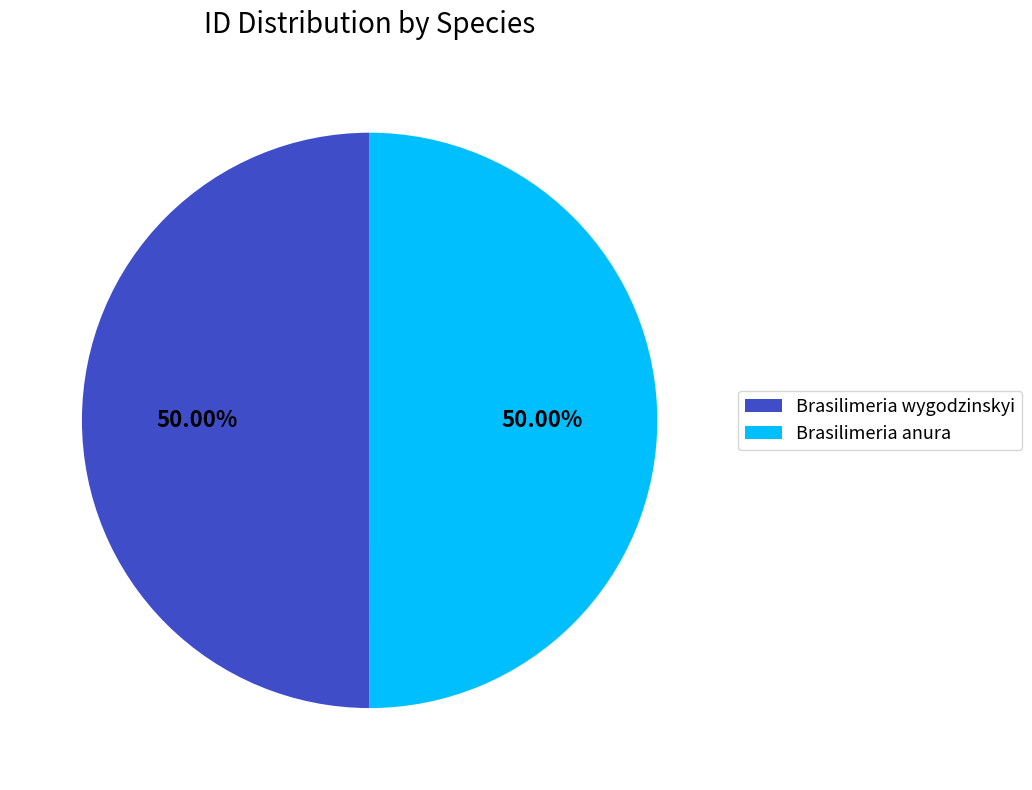

Is it true that Brasilimeria wygodzinskyi is 64% of the pie?

False